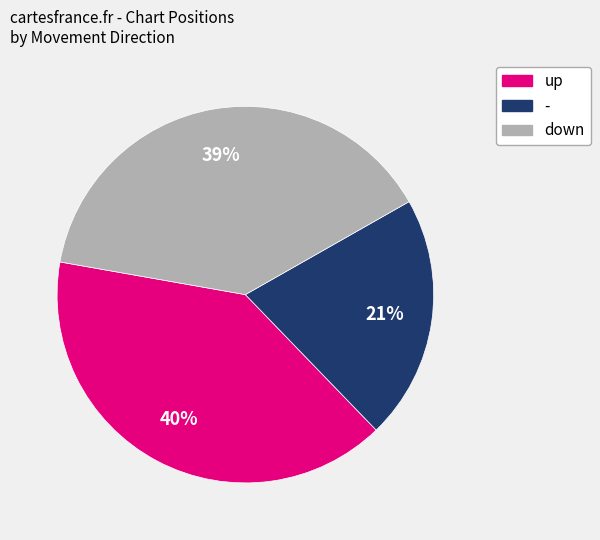

What percentage is the up slice, to the nearest percent?

40%